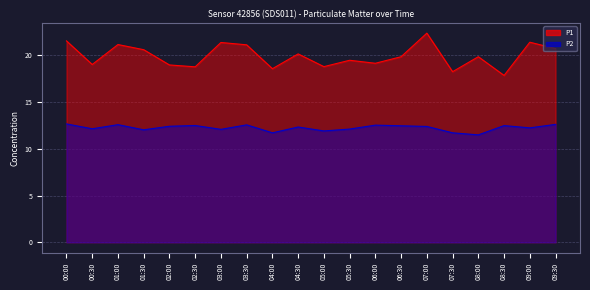

What is the difference between the maximum and minimum values in the P1 series?

4.5